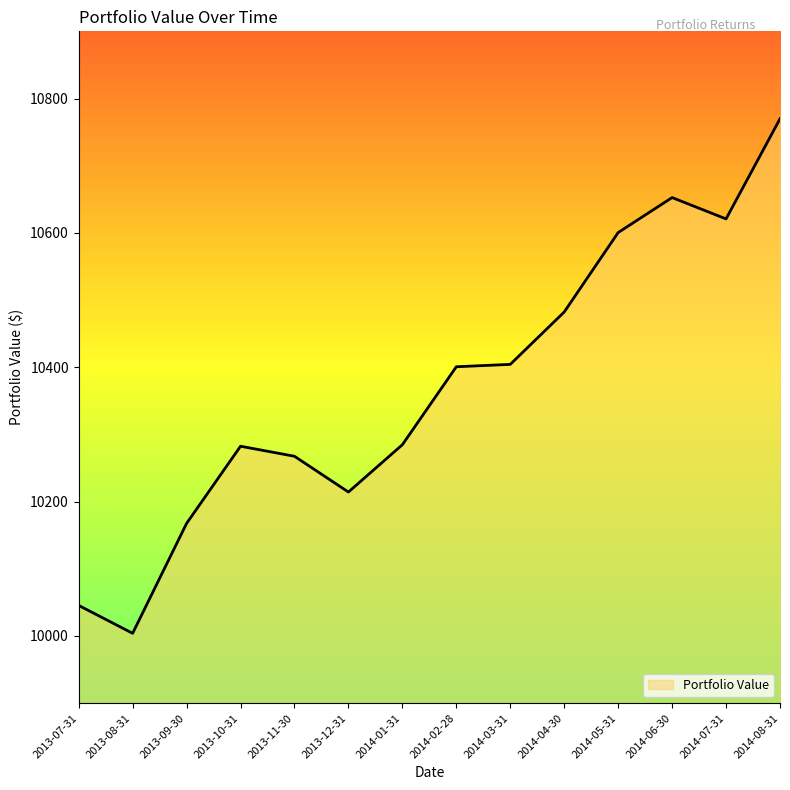

What is the smallest value displayed?

10004.0